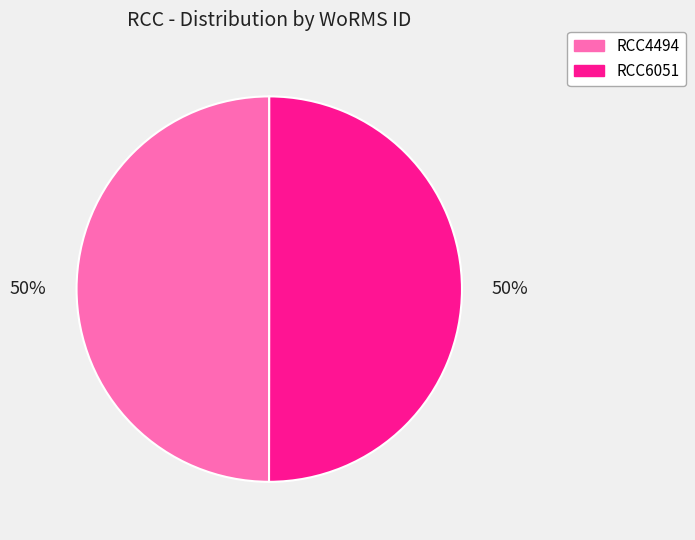

Is it true that RCC4494 is 42% of the pie?

False